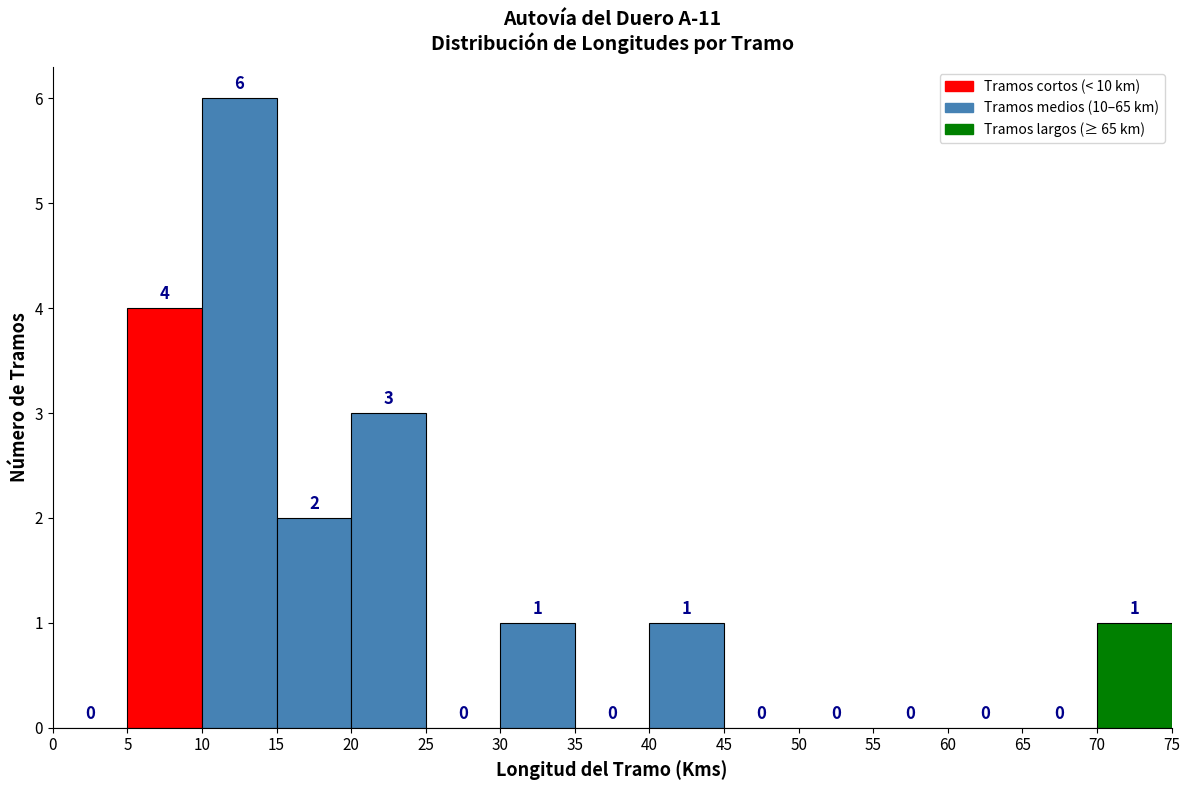

Reading left to right, list every bar in this chart as the range it spans on the x-axis followed by its height.

0 to 5: 0
5 to 10: 4
10 to 15: 6
15 to 20: 2
20 to 25: 3
25 to 30: 0
30 to 35: 1
35 to 40: 0
40 to 45: 1
45 to 50: 0
50 to 55: 0
55 to 60: 0
60 to 65: 0
65 to 70: 0
70 to 75: 1